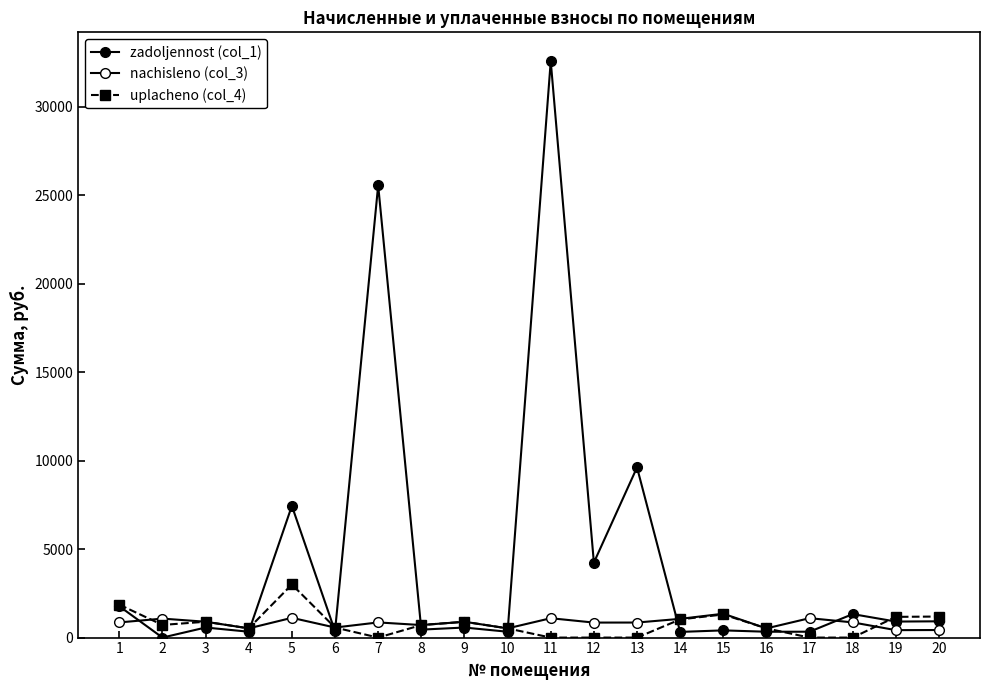

True or false: zadoljennost (col_1) has more than 0 points higher than both neighbors.

True